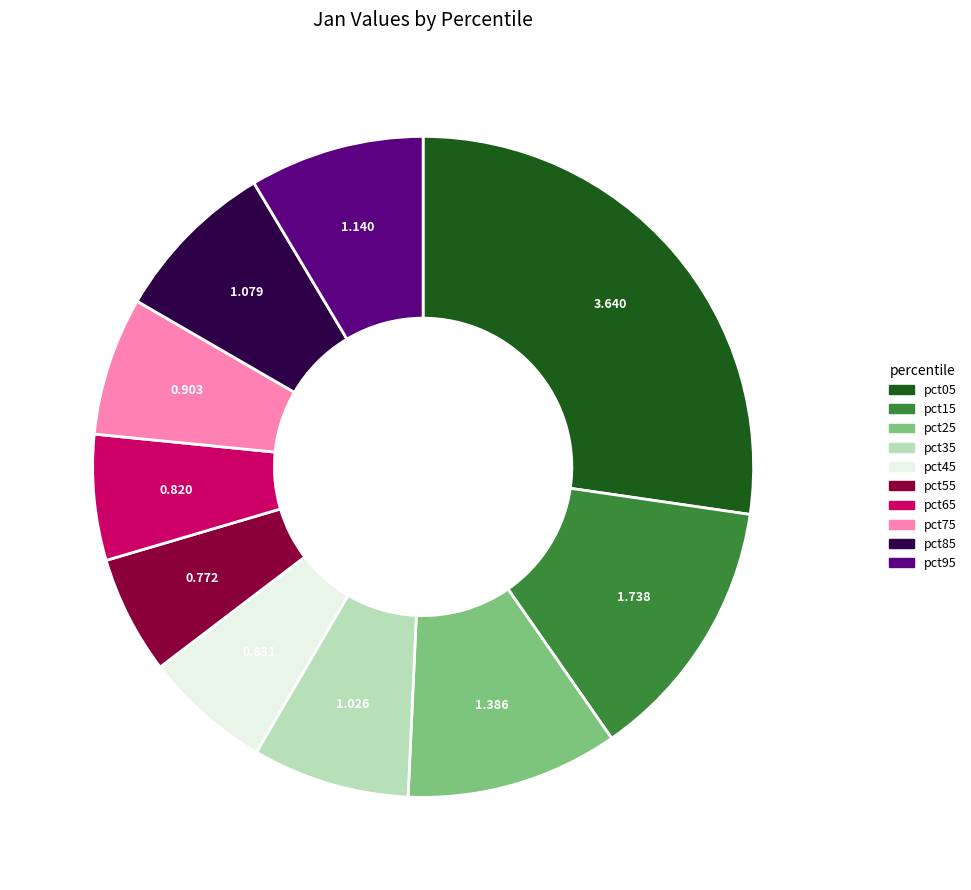

Combined, do pct15 and pct35 account for over 50%?

No